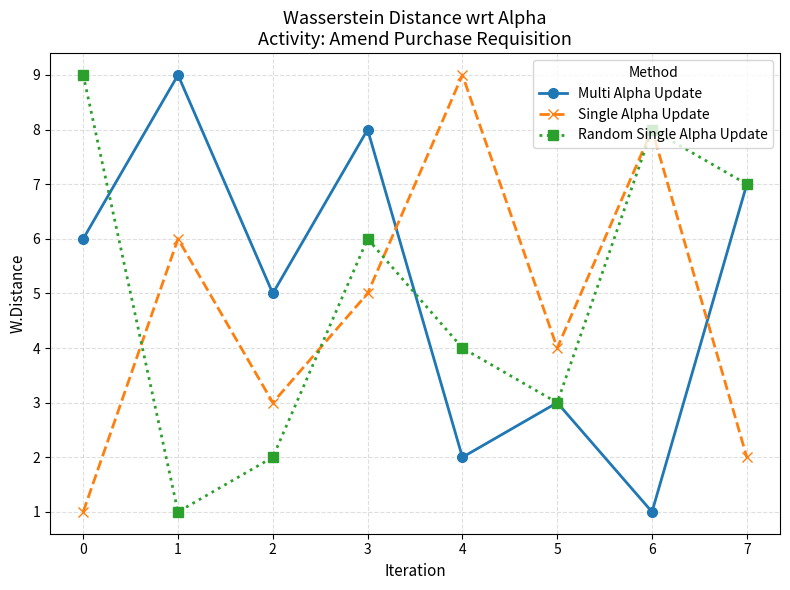

The Single Alpha Update series shows 6 at 4. True or false?

False